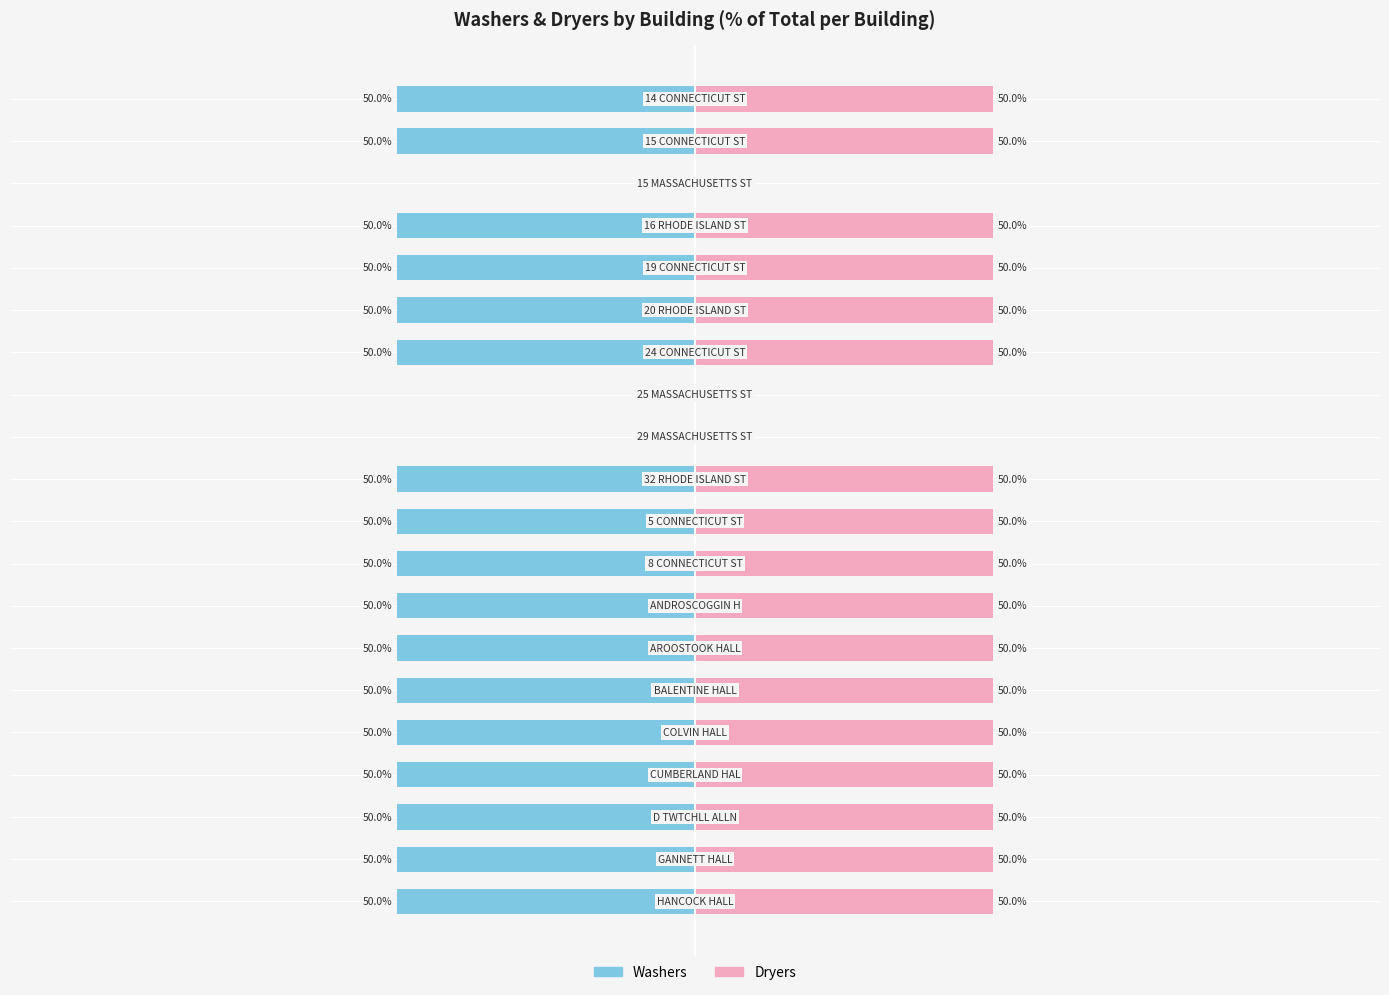

How many negative values does the Washers series have?

17